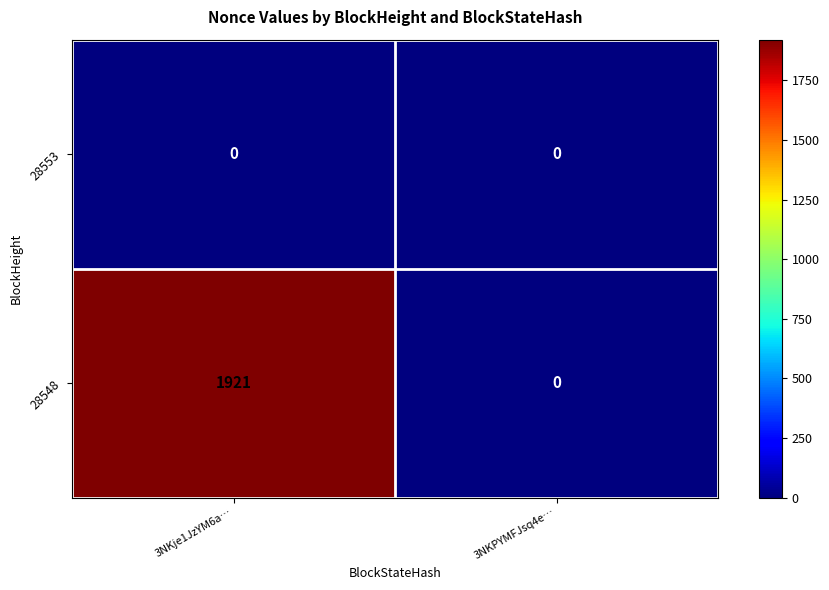

Count the number of categories in the chart.

2